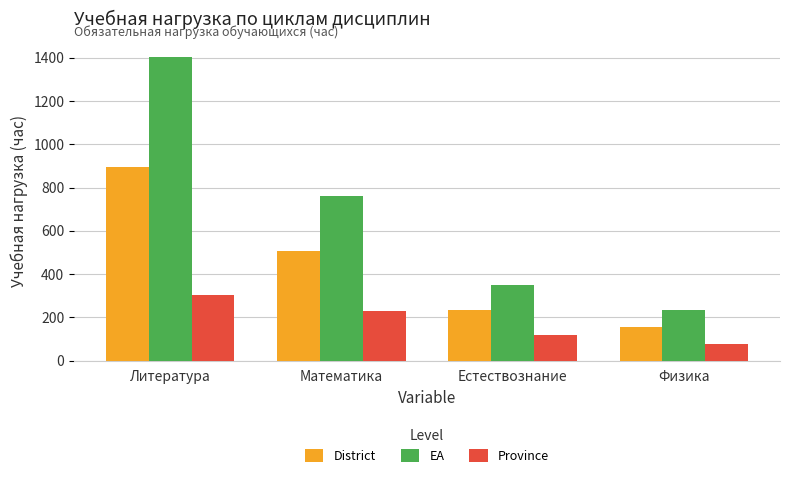

Rank the series at Математика from lowest to highest value.

Province, District, EA